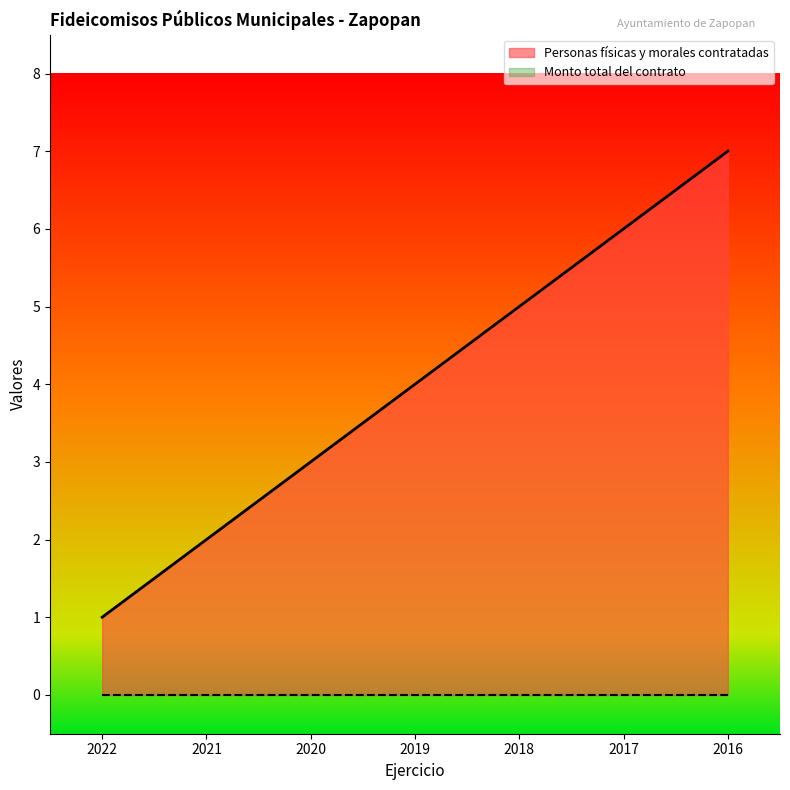

How many lines are shown in the chart?

2